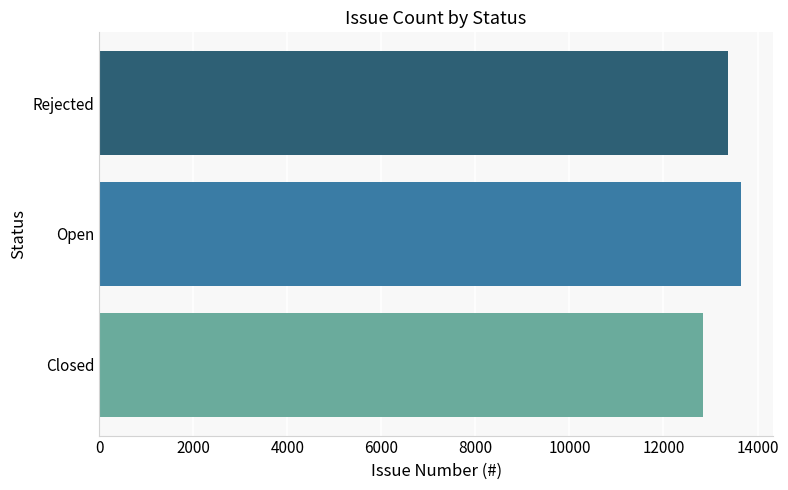

How many series are shown in this chart?

1